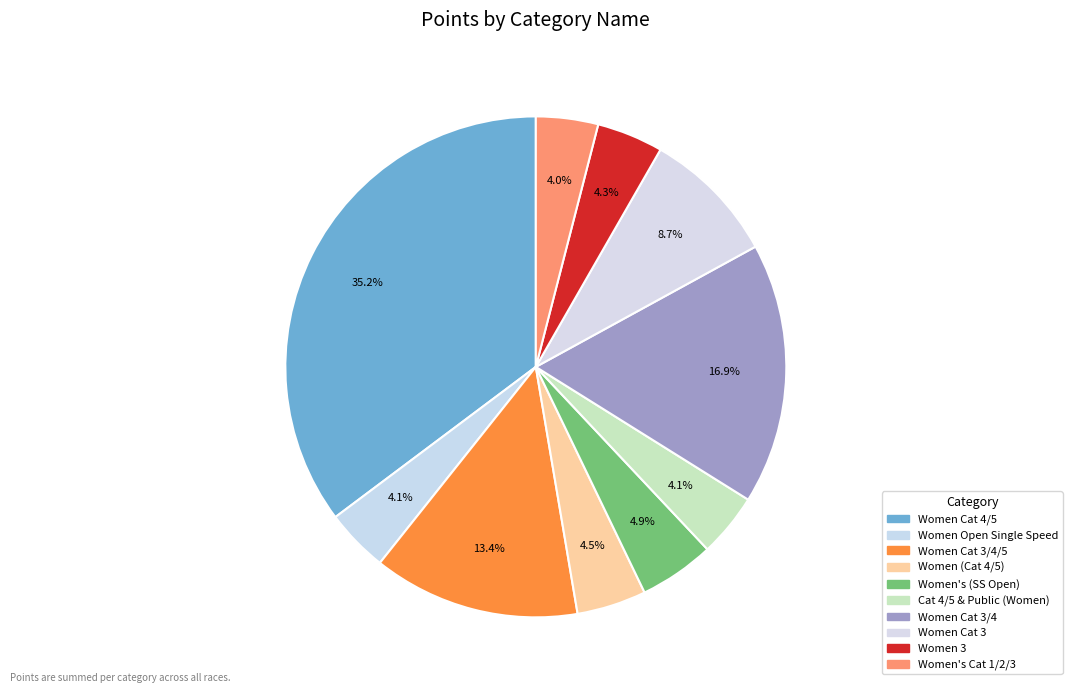

Does Women Cat 3 account for over 50% of the chart?

No